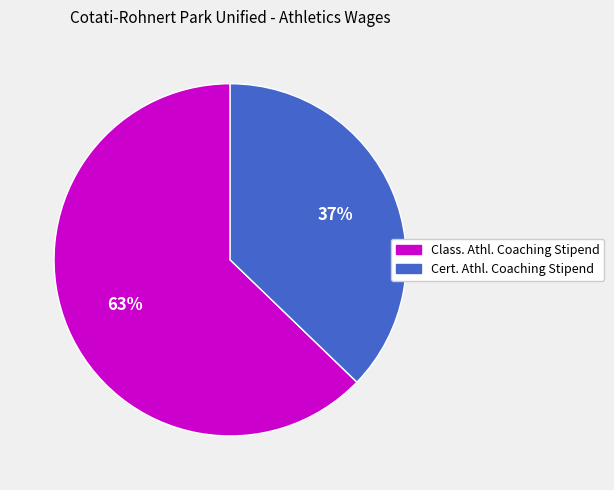

To the nearest percent, what is the average slice percentage?

50%